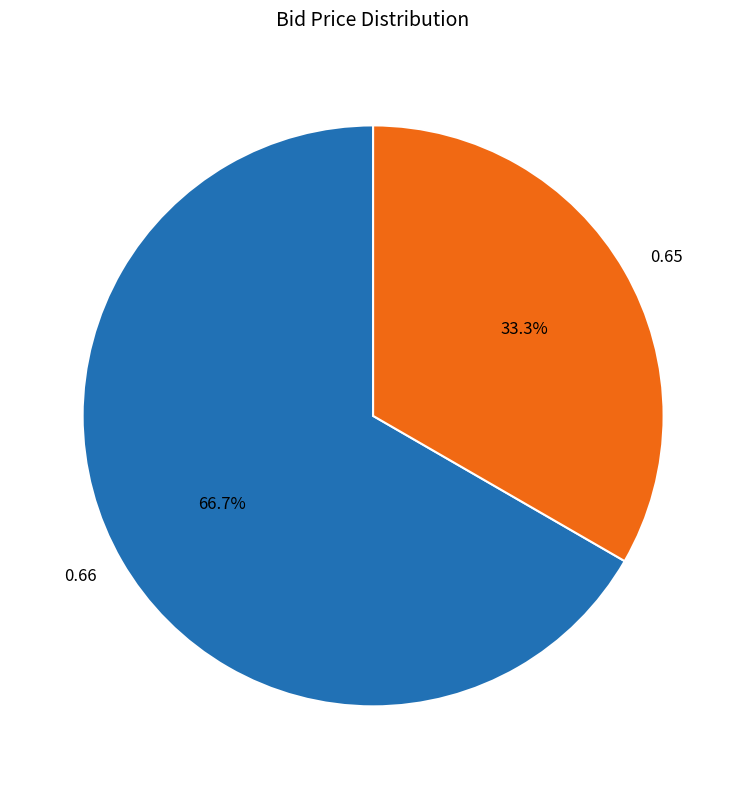

Rank the categories by value from lowest to highest.

0.65, 0.66